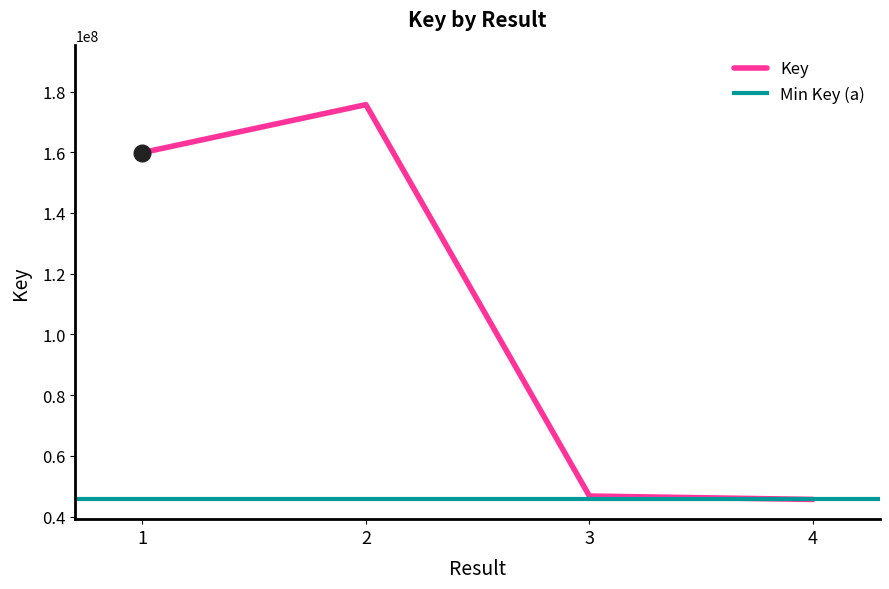

Where is the first local maximum?

2